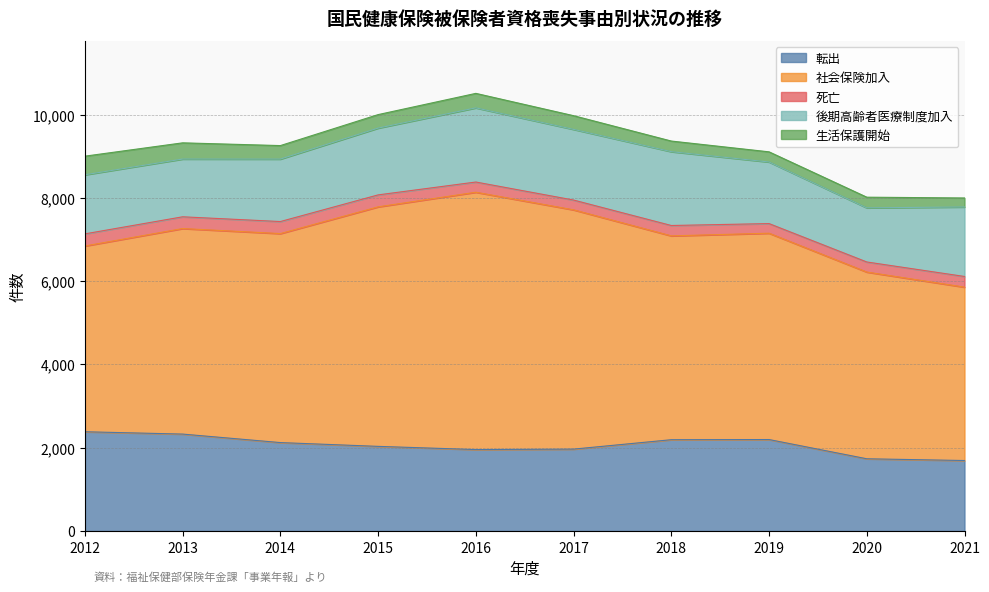

Reading left to right, transcribe all the data shown in this chart.

転出: 2383	2327	2123	2032	1955	1966	2192	2196	1734	1692
社会保険加入: 4461	4936	5019	5752	6180	5746	4895	4955	4484	4164
死亡: 291	282	289	287	245	235	249	231	242	256
後期高齢者医療制度加入: 1419	1387	1500	1604	1781	1697	1773	1479	1300	1669
生活保護開始: 447	389	324	324	348	329	255	244	256	216